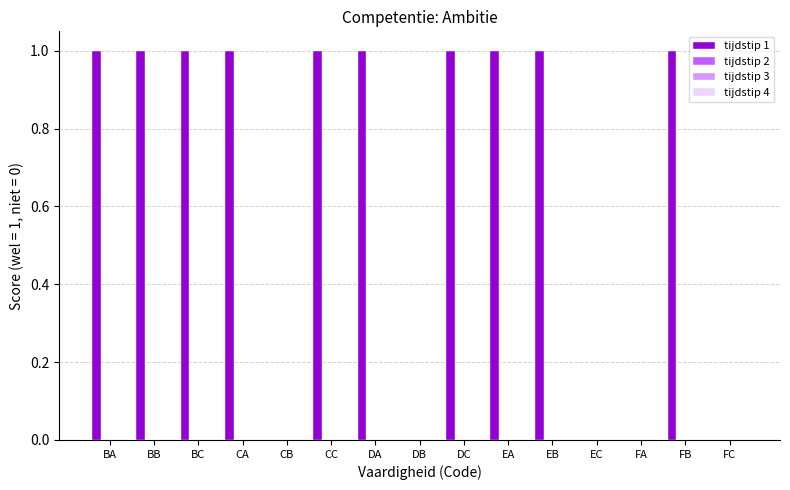

How many distinct data groups are displayed?

1